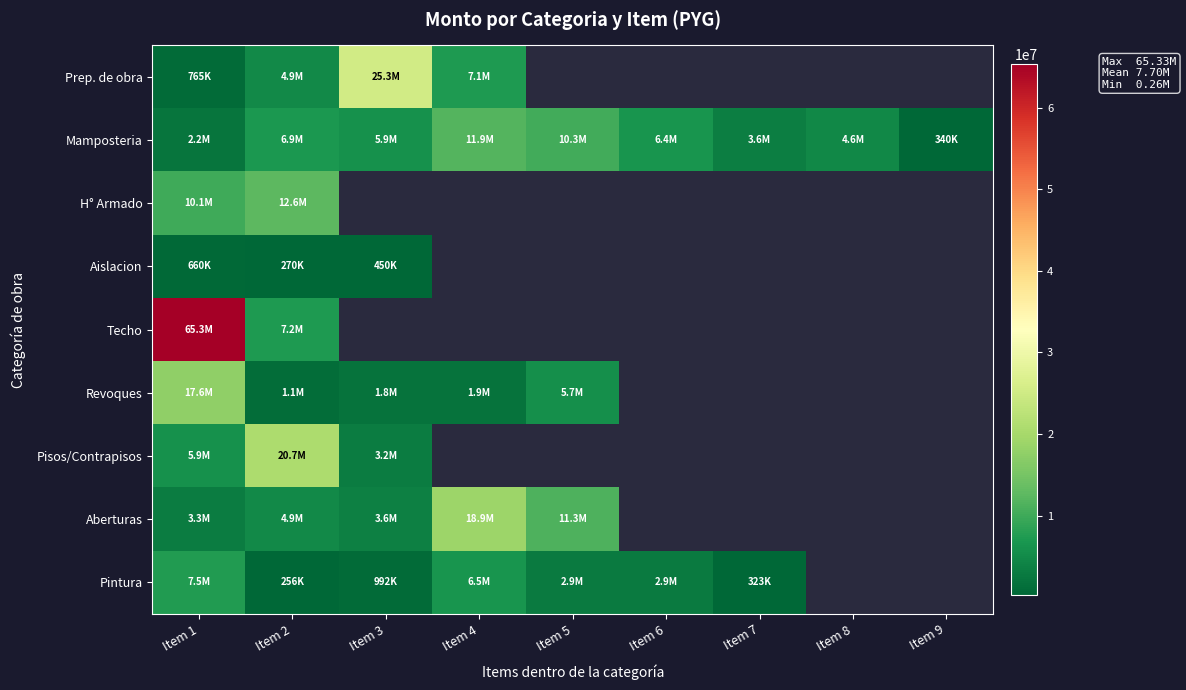

How many distinct data groups are displayed?

9